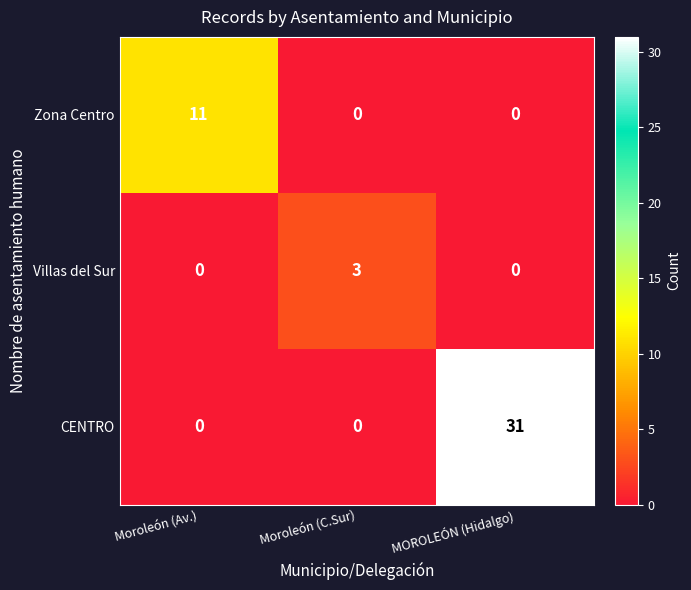

Reading right to left, transcribe all the data shown in this chart.

Zona Centro: MOROLEÓN (Hidalgo)=0	Moroleón (C.Sur)=0	Moroleón (Av.)=11
Villas del Sur: MOROLEÓN (Hidalgo)=0	Moroleón (C.Sur)=3	Moroleón (Av.)=0
CENTRO: MOROLEÓN (Hidalgo)=31	Moroleón (C.Sur)=0	Moroleón (Av.)=0